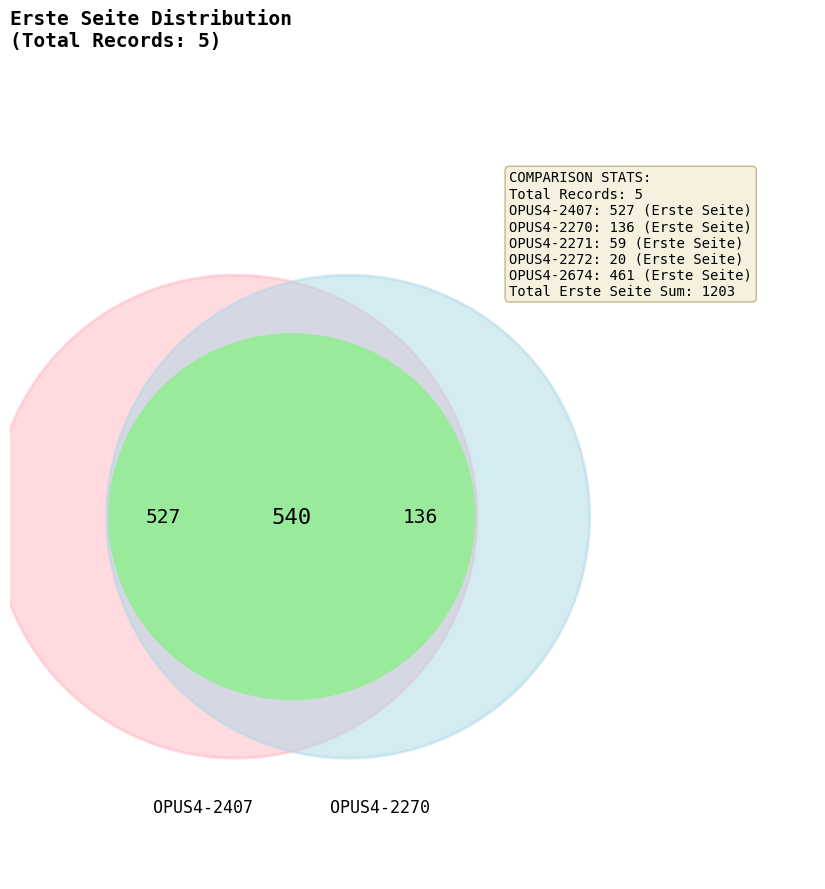

What is the change in value from OPUS4-2270 to OPUS4-2674?

+325